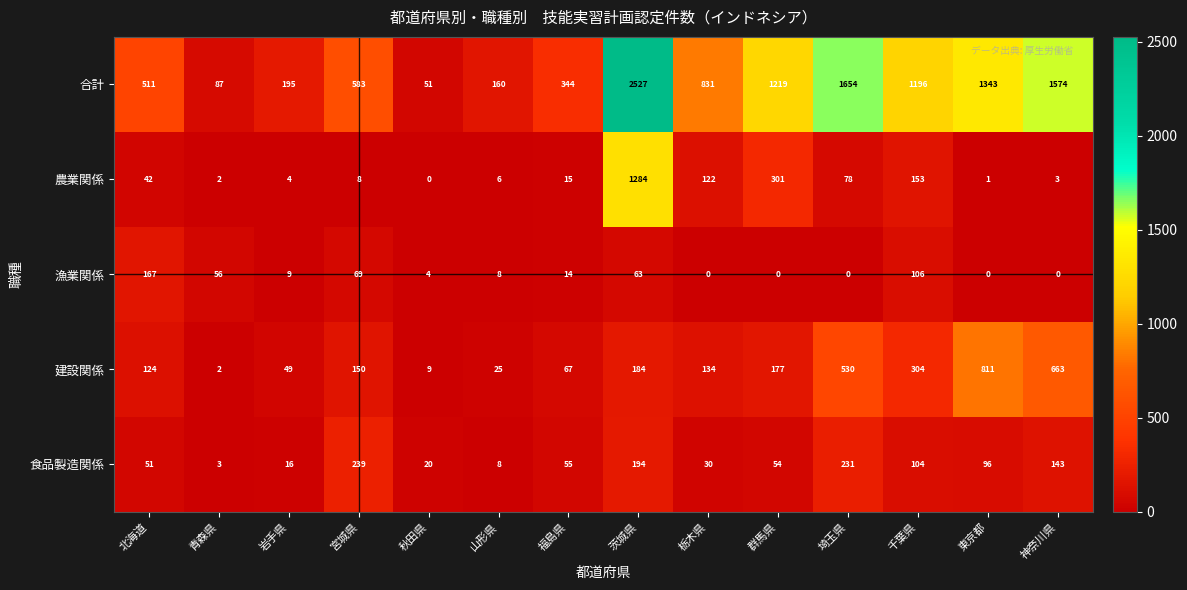

What is the maximum value shown in the chart?

2527